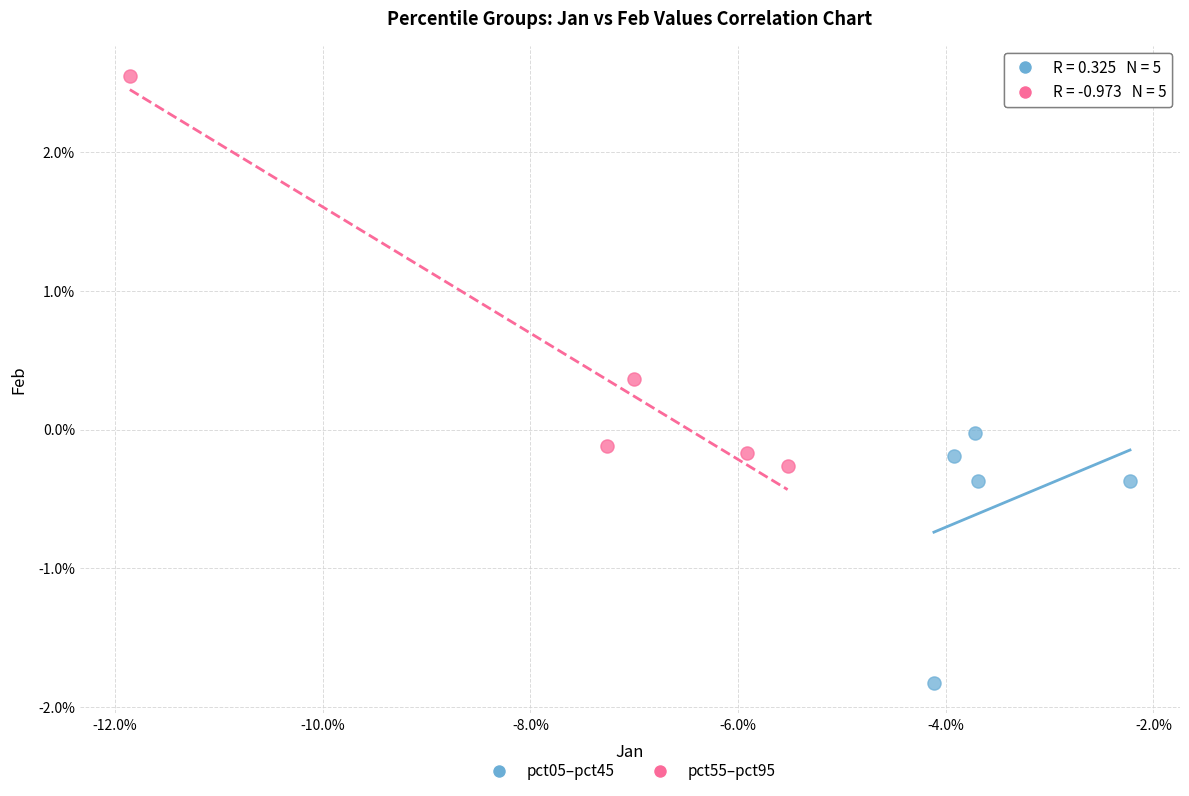

What are all the series names shown in the legend?

pct05–pct45, pct55–pct95